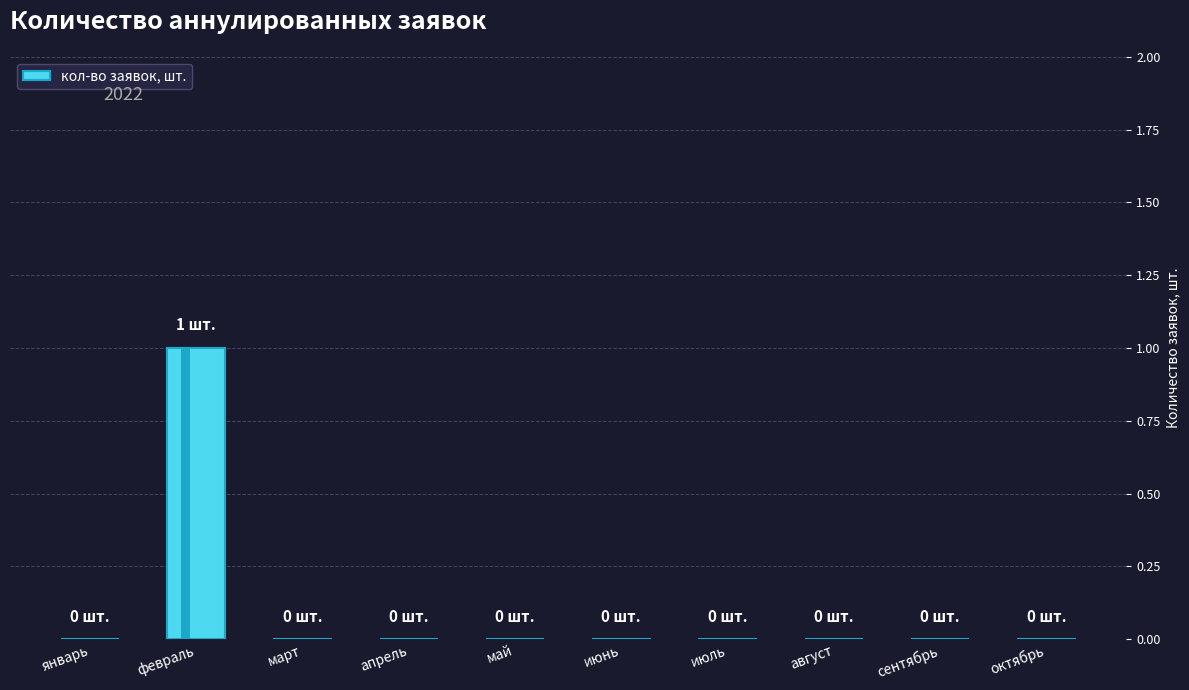

Does the chart contain stacked bars?

No